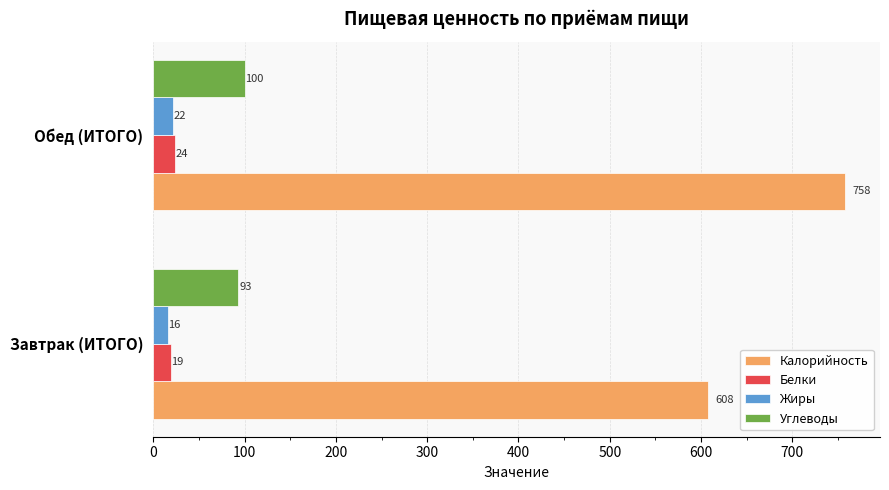

Rank the categories by Белки value from highest to lowest.

Обед (ИТОГО), Завтрак (ИТОГО)